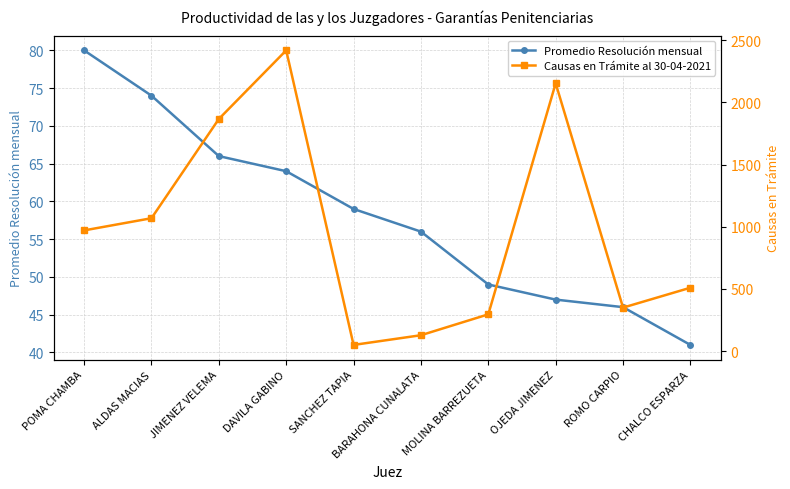

Which label corresponds to the largest value in the chart?

DAVILA GABINO